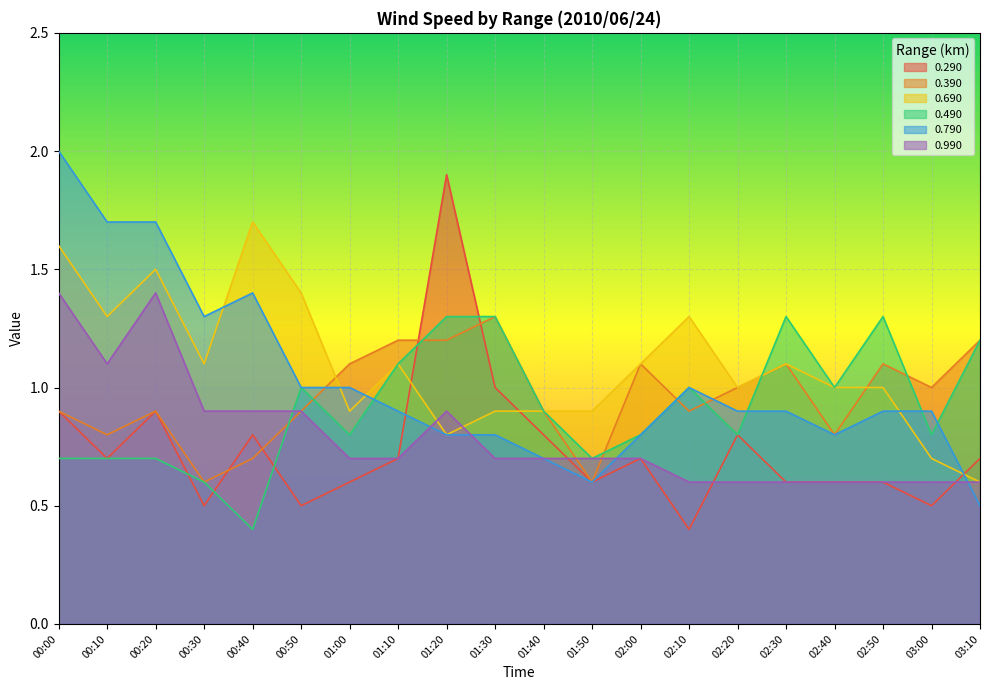

True or false: 0.490 has more than 2 points higher than both neighbors.

True